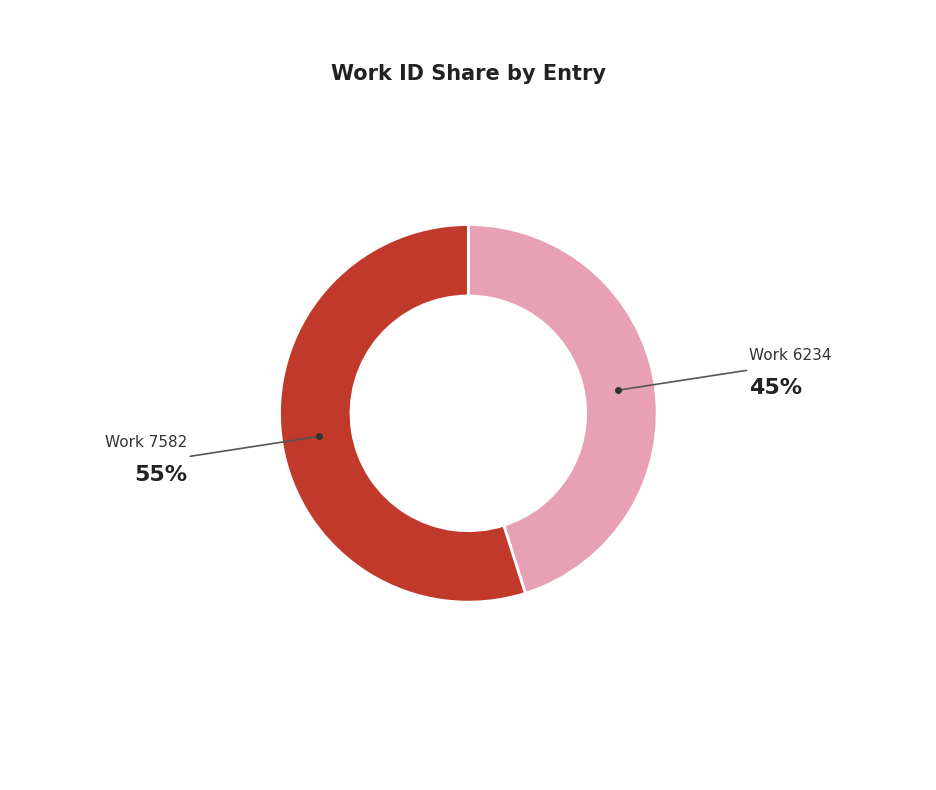

Which has a higher value, Her power is indeed manifested (work 7582) or Of Love I sing (work 6234)?

Her power is indeed manifested (work 7582)